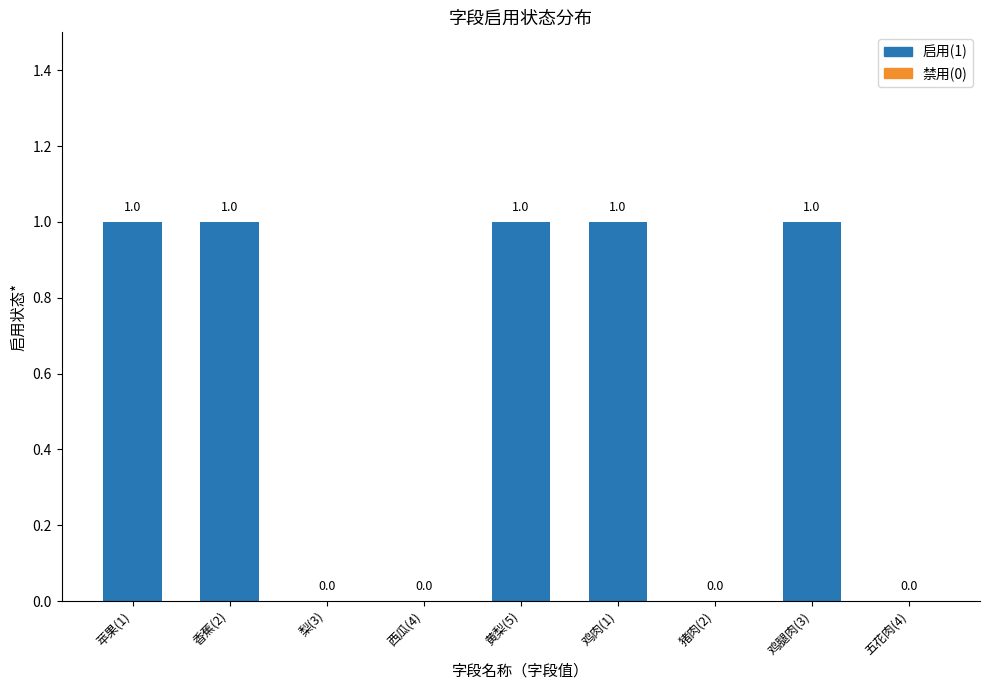

Approximately how many times larger is the value at 黄梨(5) compared to 鸡腿肉(3)?

1.0